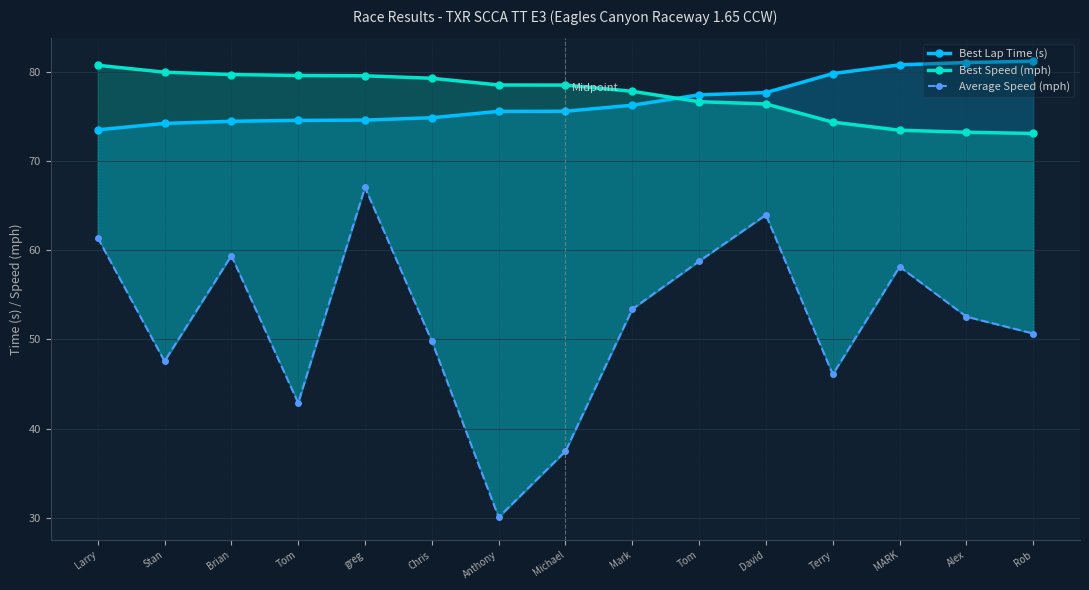

Between Brian and Terry, which is larger?

Terry